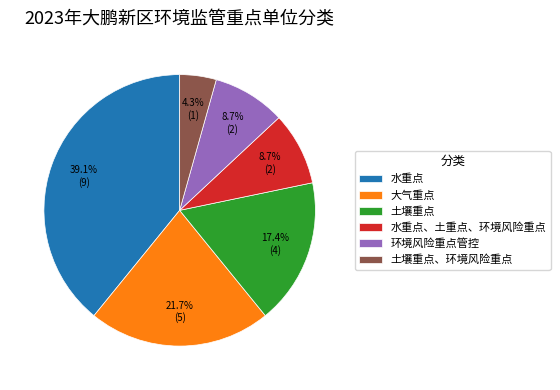

Combined, do 环境风险重点管控 and 土壤重点、环境风险重点 account for over 50%?

No